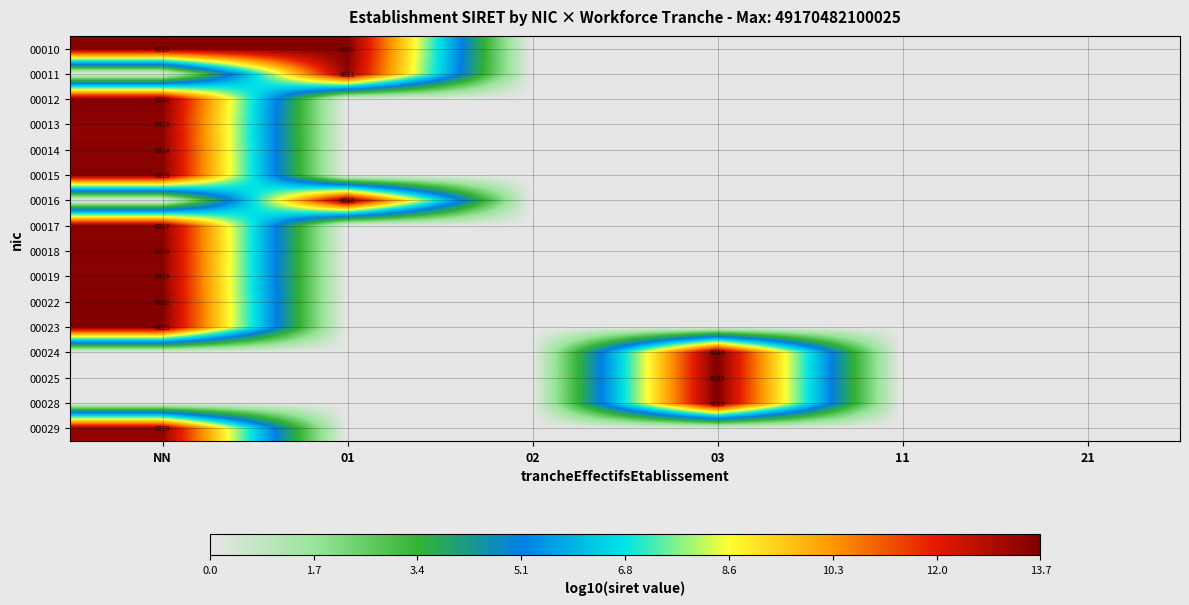

At which category is the sum across all series the highest?

NN